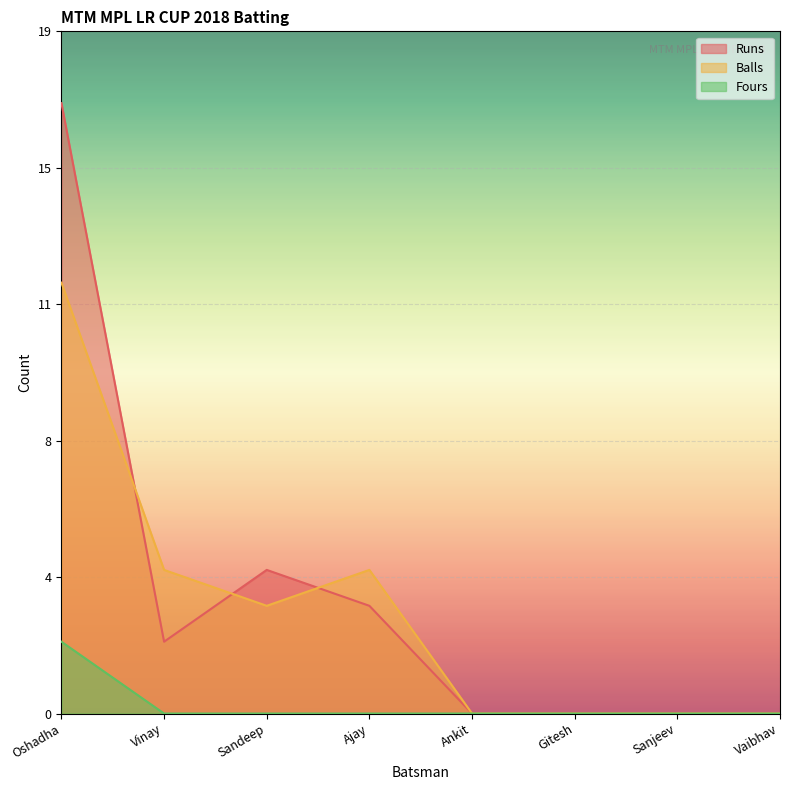

What is the difference between the Runs values at Ankit and Ajay?

3